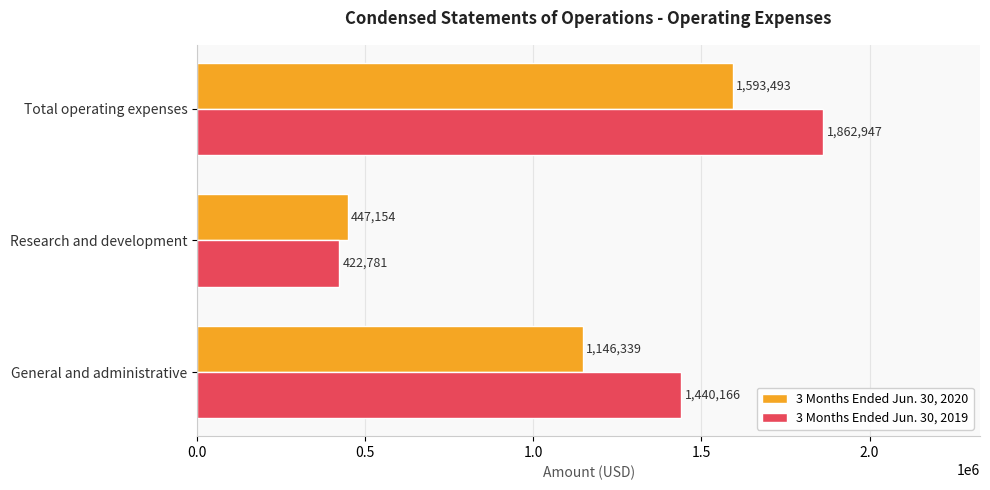

Which series has the widest spread of values?

3 Months Ended Jun. 30, 2019